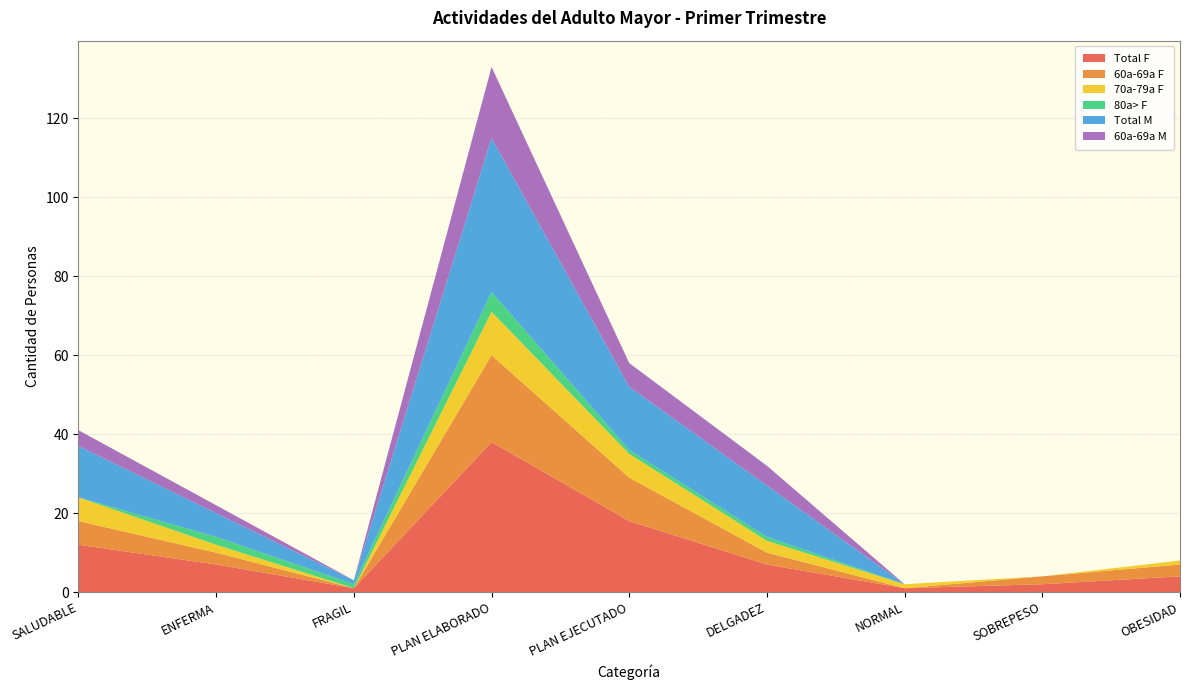

Reading left to right, extract all data points from this chart.

Total F: 12	7	1	38	18	7	1	2	4
60a-69a F: 6	3	0	22	11	3	0	2	3
70a-79a F: 6	2	0	11	6	3	1	0	1
80a> F: 0	2	1	5	1	1	0	0	0
Total M: 13	6	1	39	16	13	0	0	0
60a-69a M: 4	2	0	18	6	5	0	0	0